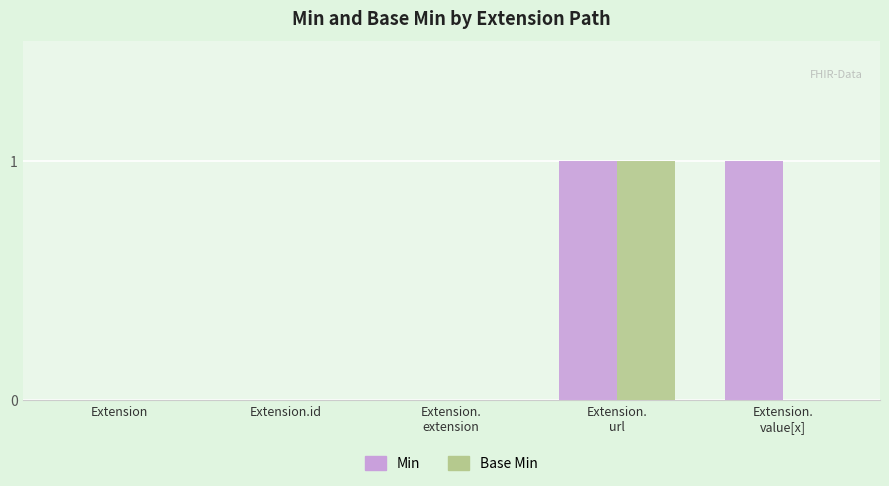

Reading left to right, list all the values displayed in this chart.

Min: 0	0	0	1	1
Base Min: 0	0	0	1	0